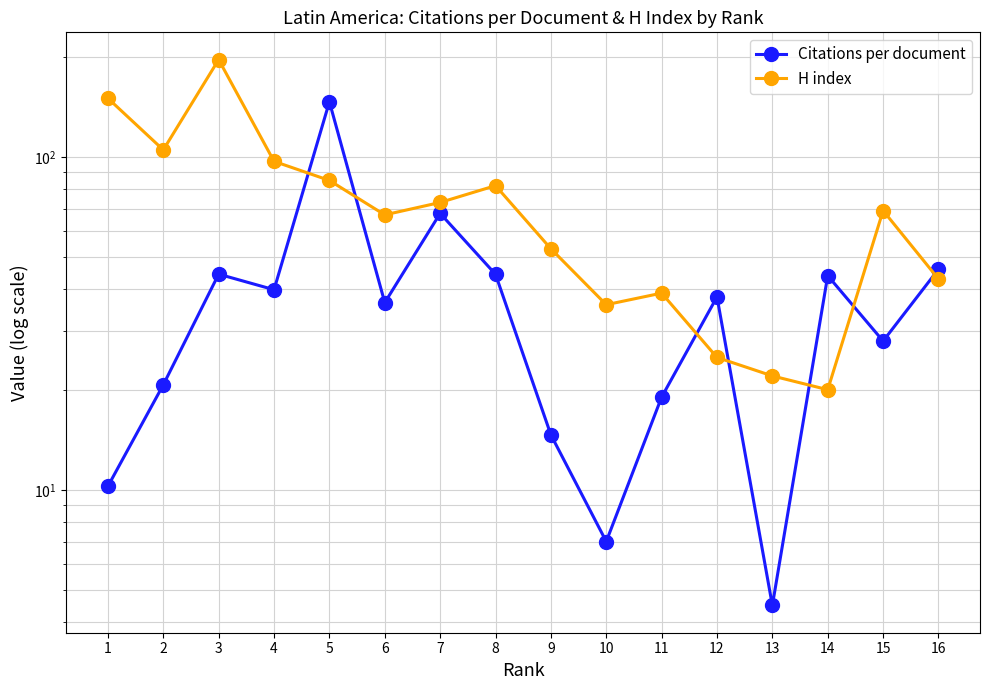

Reading left to right, what are all the values shown in this chart?

Citations per document: 16=46.0	15=28.0	14=44.0	13=4.5	12=38.0	11=19.0	10=7.0	9=14.6	8=44.4	7=67.7	6=36.5	5=146.4	4=39.9	3=44.5	2=20.7	1=10.3
H index: 16=43.0	15=69.0	14=20.0	13=22.0	12=25.0	11=39.0	10=36.0	9=53.0	8=82.0	7=73.0	6=67.0	5=85.0	4=97.0	3=196.0	2=105.0	1=150.0